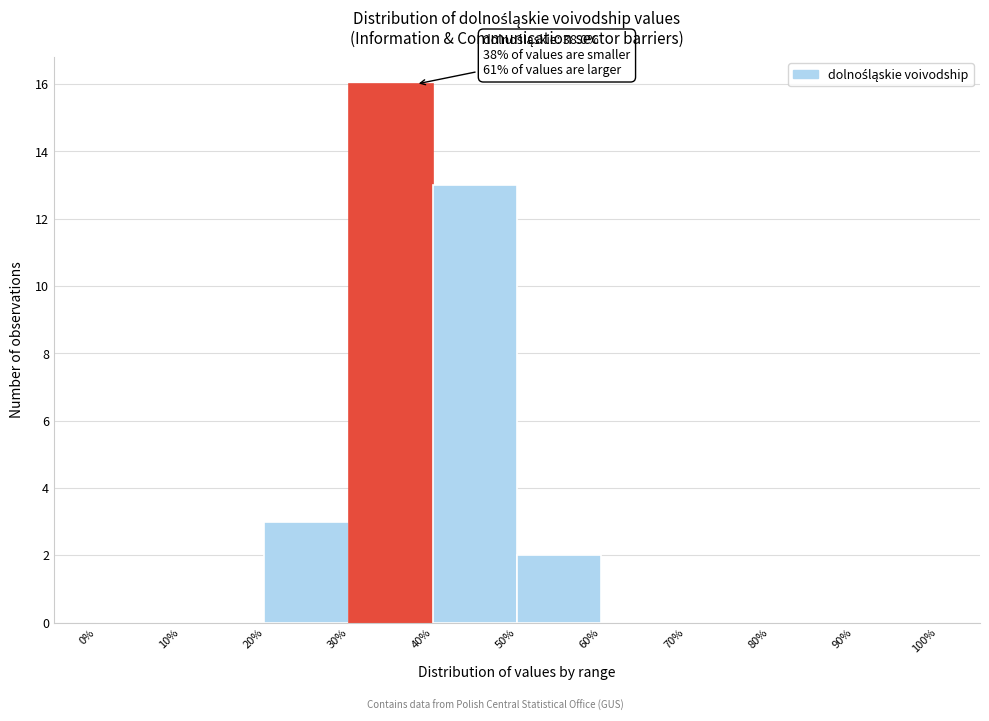

Over which range of the x-axis is the bar tallest?

30% to 40%